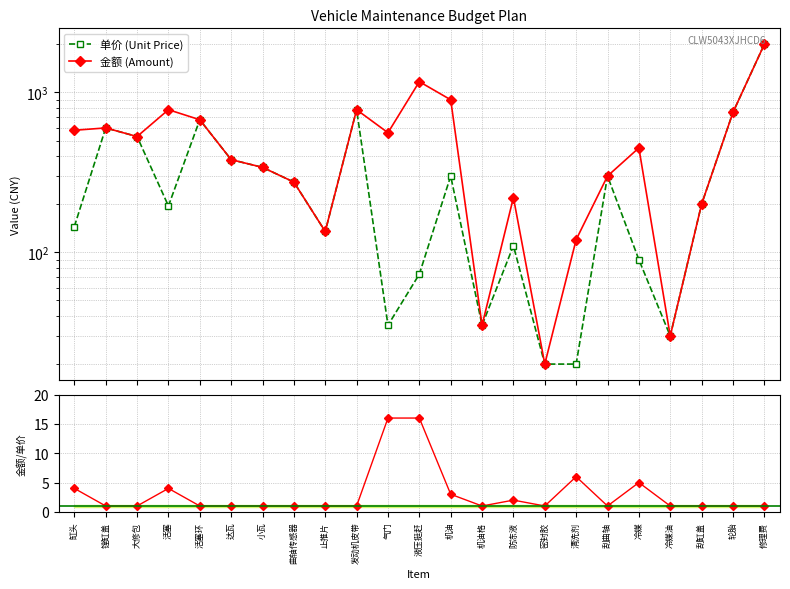

In 单价 (Unit Price), how many points are higher than both neighbors (excluding endpoints)?

6